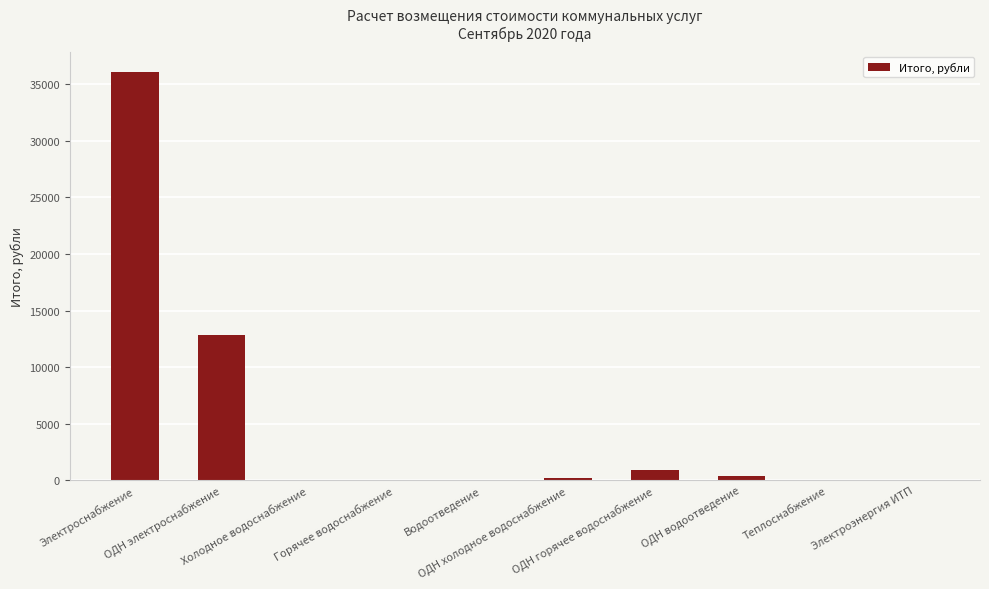

How many categories are shown in the chart?

10